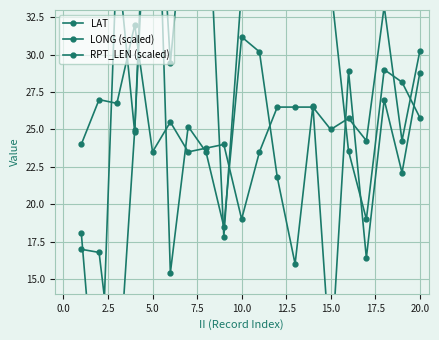

Does the chart display data point markers on the line(s)?

Yes